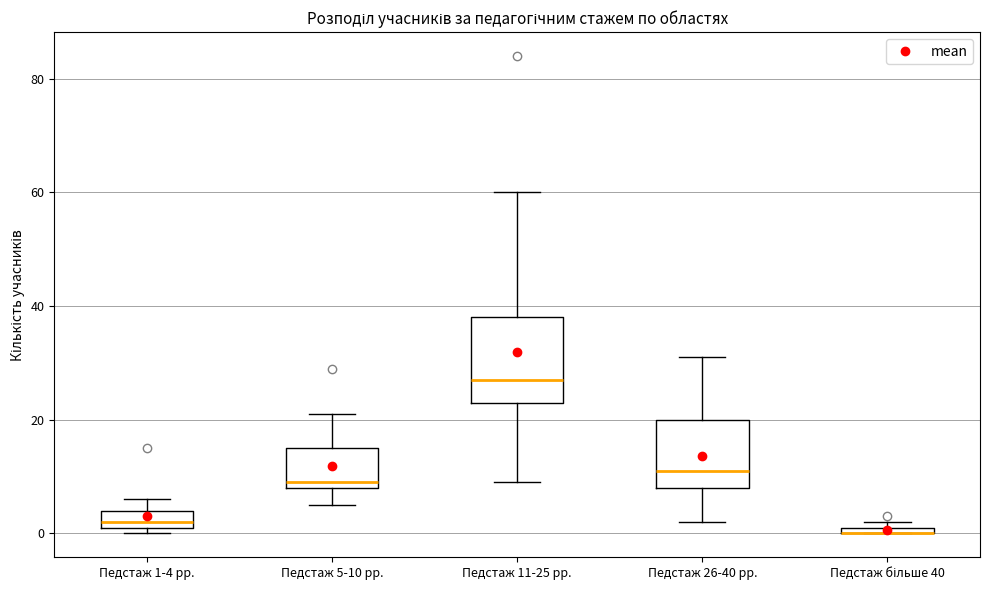

Where does the median line of the box for Педстаж 26-40 рр. sit on the y-axis? The values are not printed on the chart, so give them approximately, as read against the axis.

12